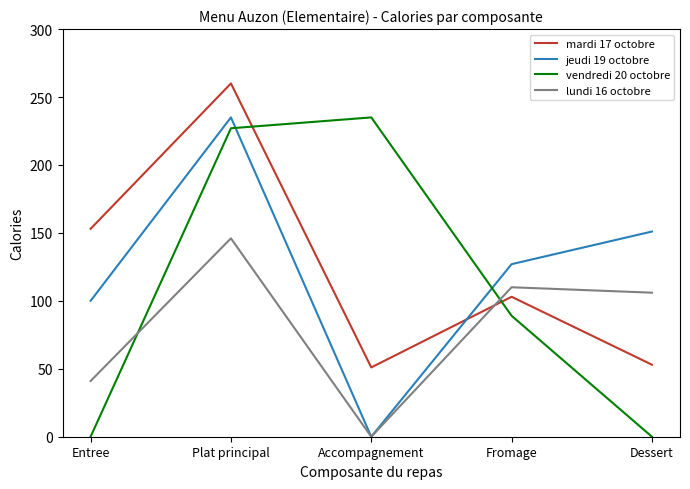

Does the chart display data point markers on the line(s)?

No